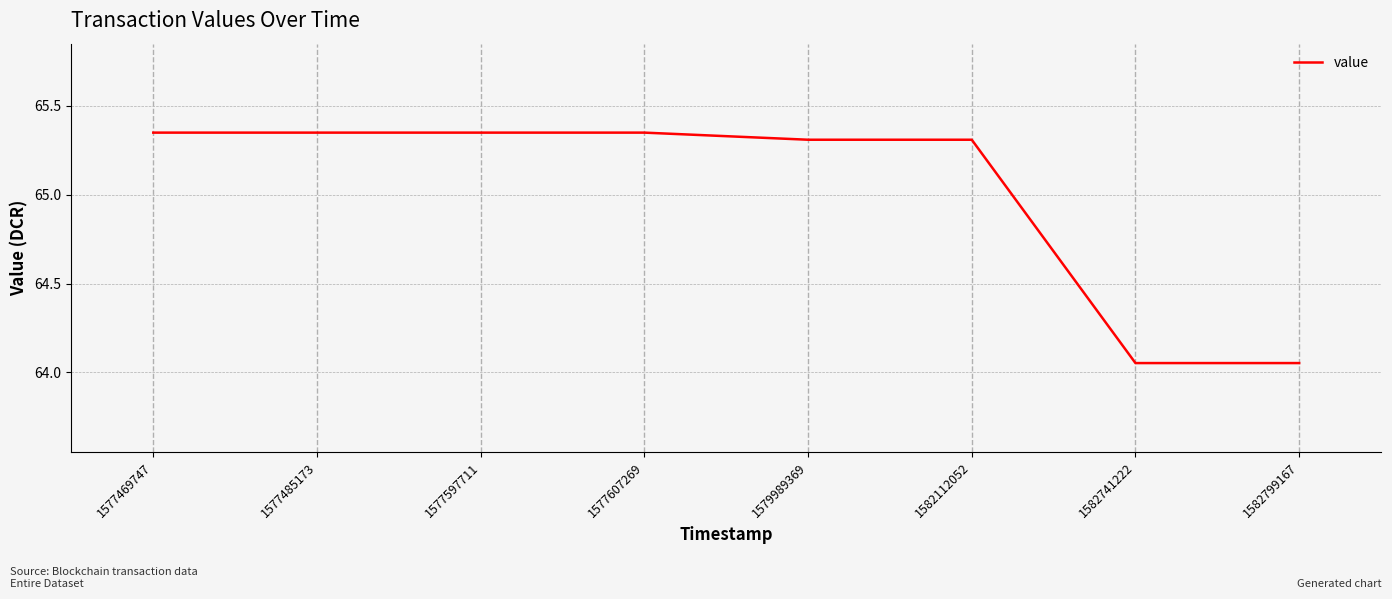

What is the average value?

65.0